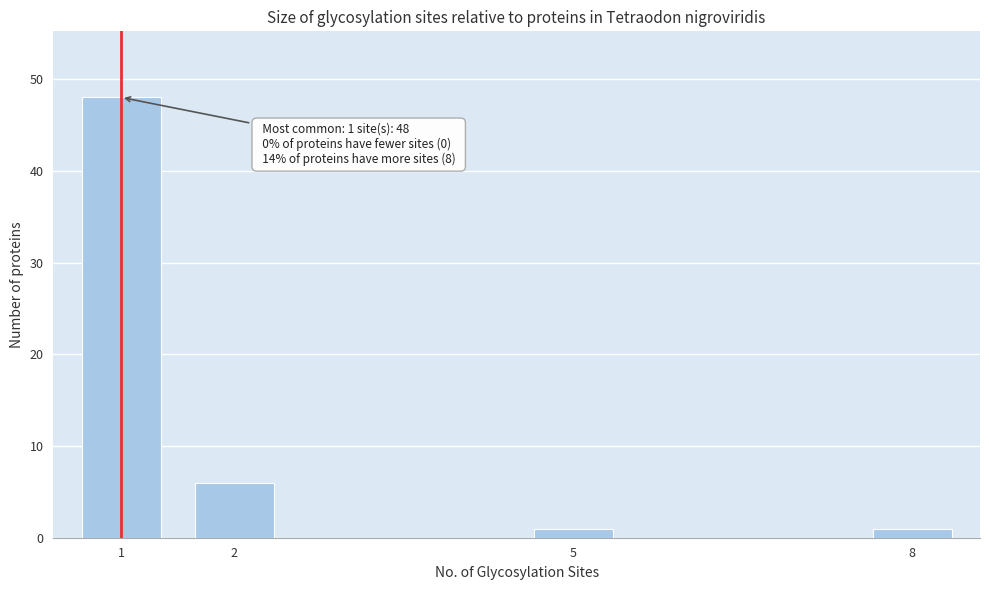

Reading right to left, list all the values displayed in this chart.

8=1	5=1	2=6	1=48